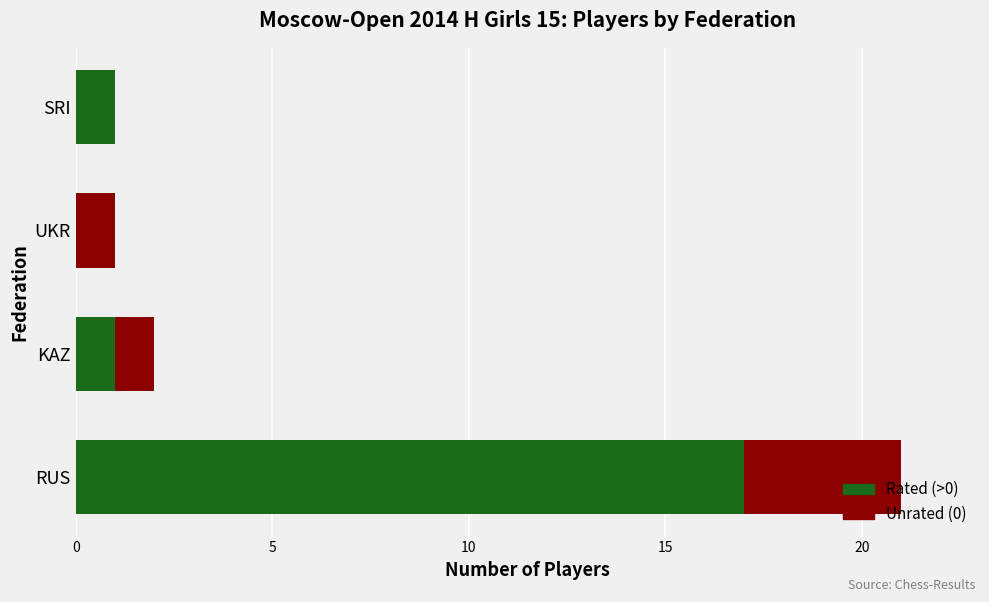

True or false: Rated (>0) has a value of 17 at RUS.

True